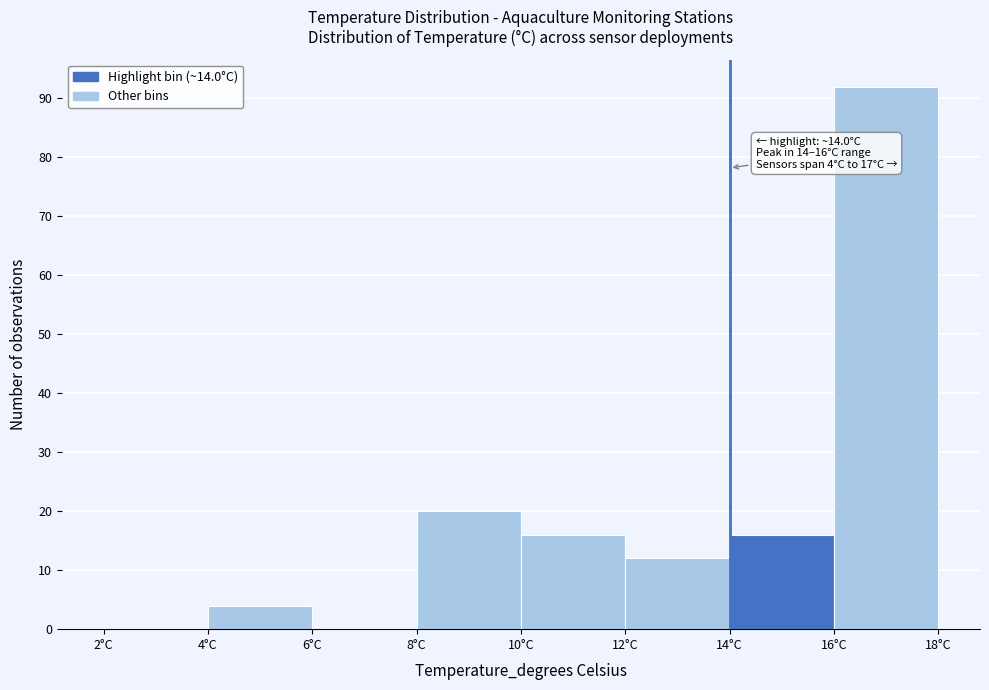

Over which range of the x-axis is the bar tallest?

16 to 18